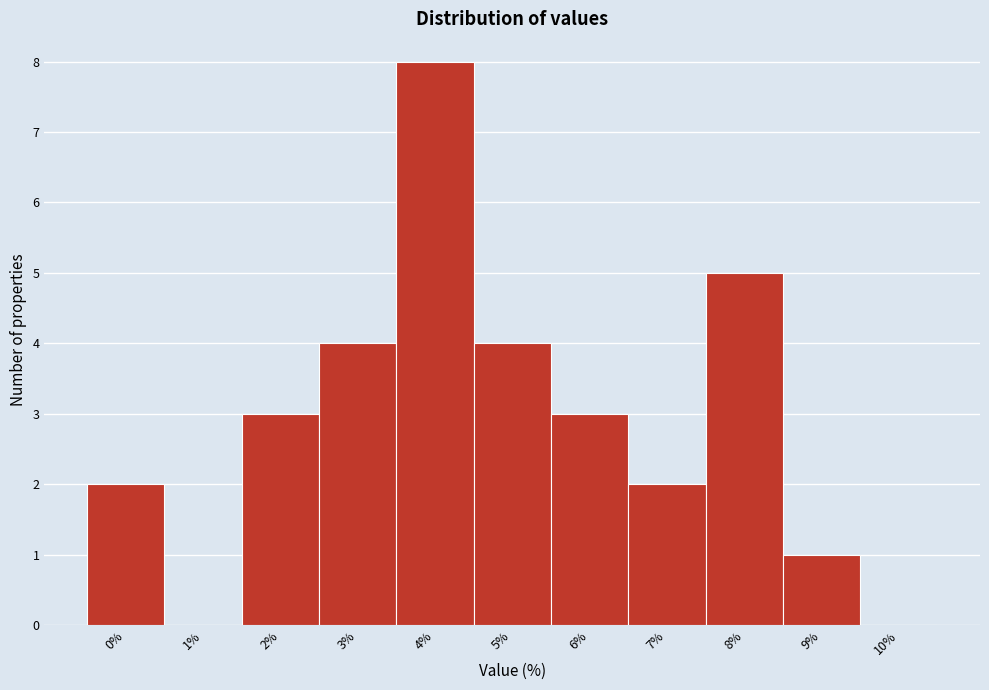

Reading left to right, transcribe all the data shown in this chart.

0%=2	1%=0	2%=3	3%=4	4%=8	5%=4	6%=3	7%=2	8%=5	9%=1	10%=0